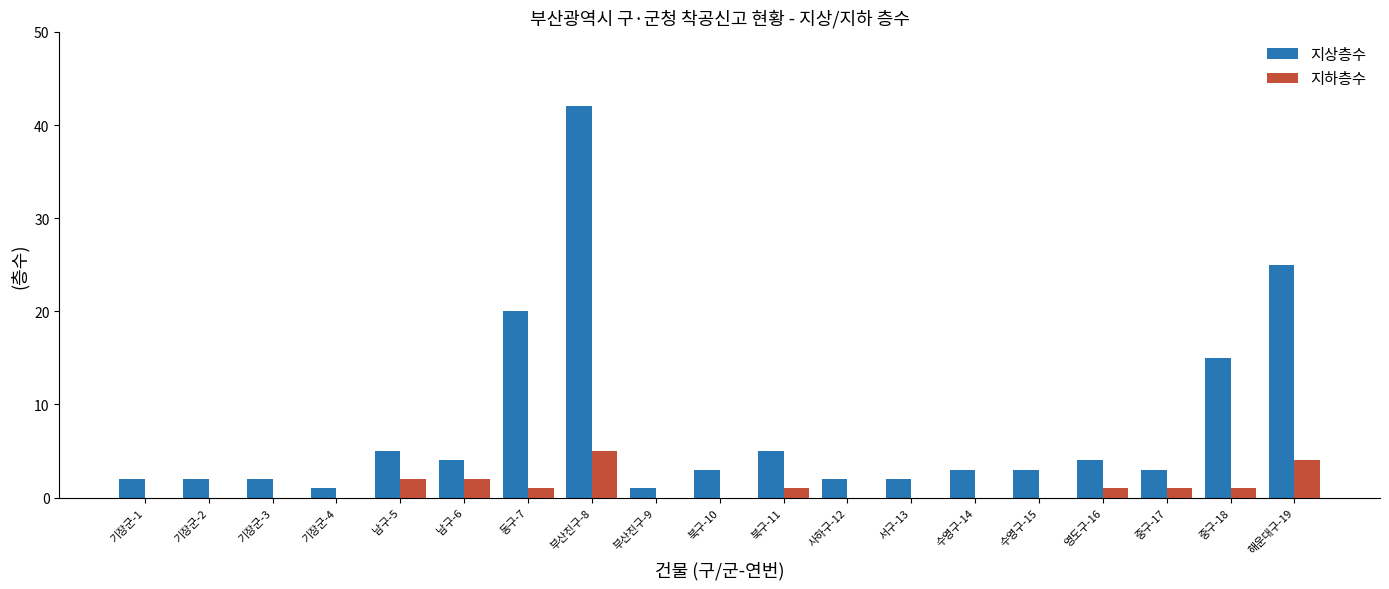

Count the number of categories in the chart.

19